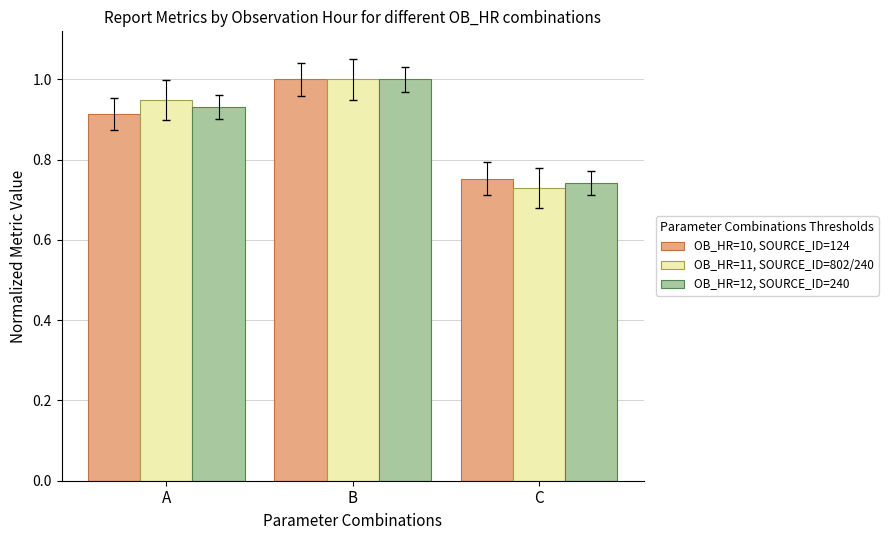

What is the greatest value displayed?

1.0